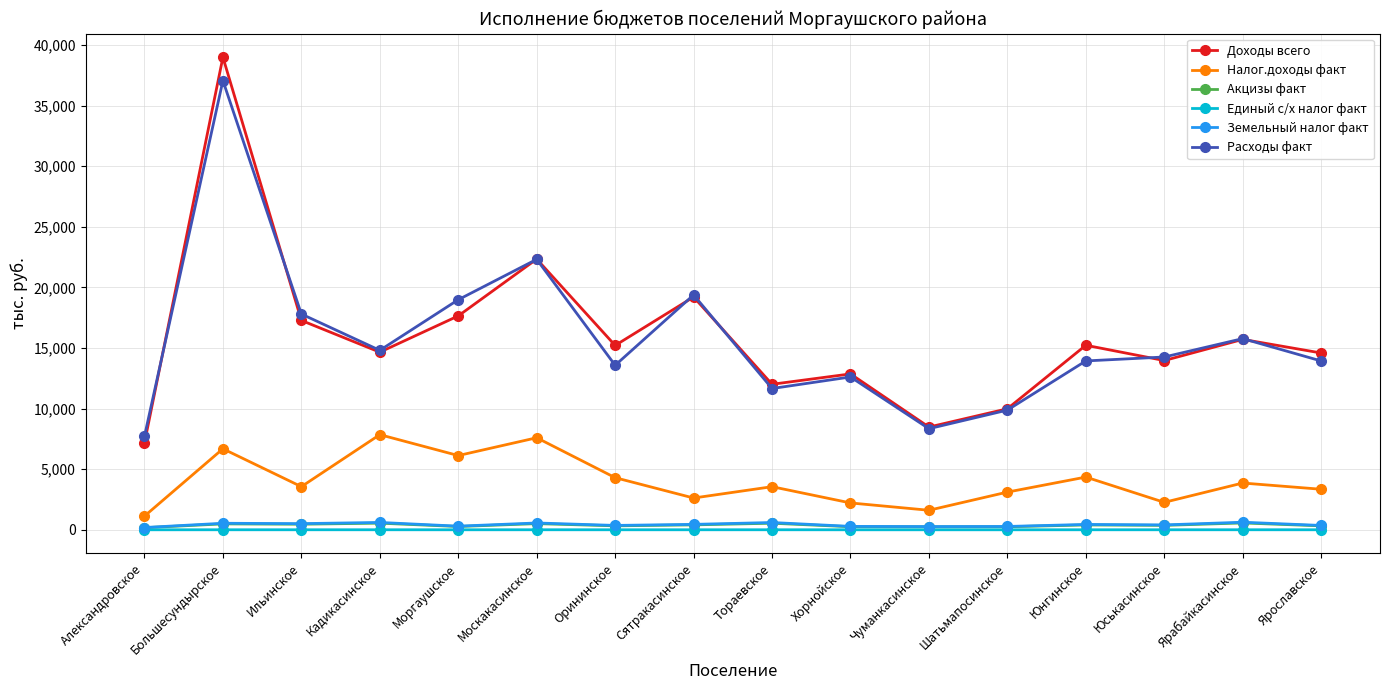

What is the label of the 6th point from the left?

Москакасинское